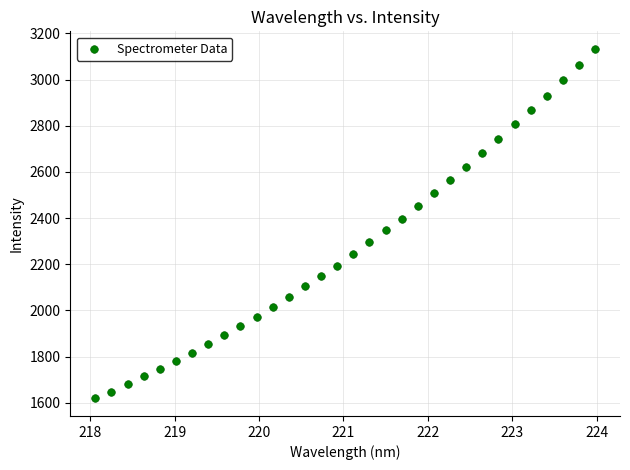

What is the range of X values (max minus min)?

5.9